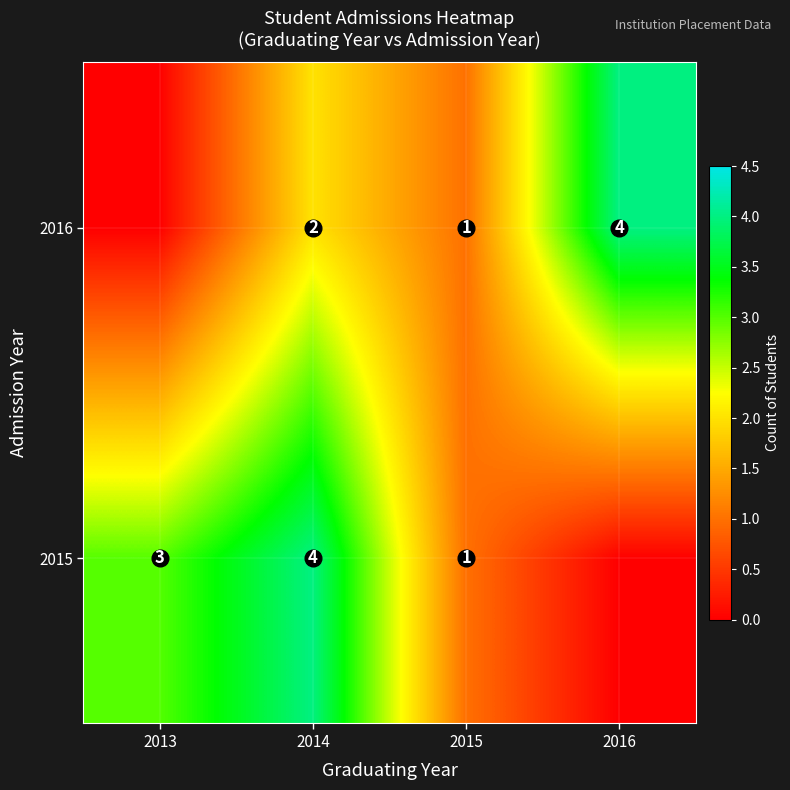

Which series changed the most between 2013 and 2014?

2016